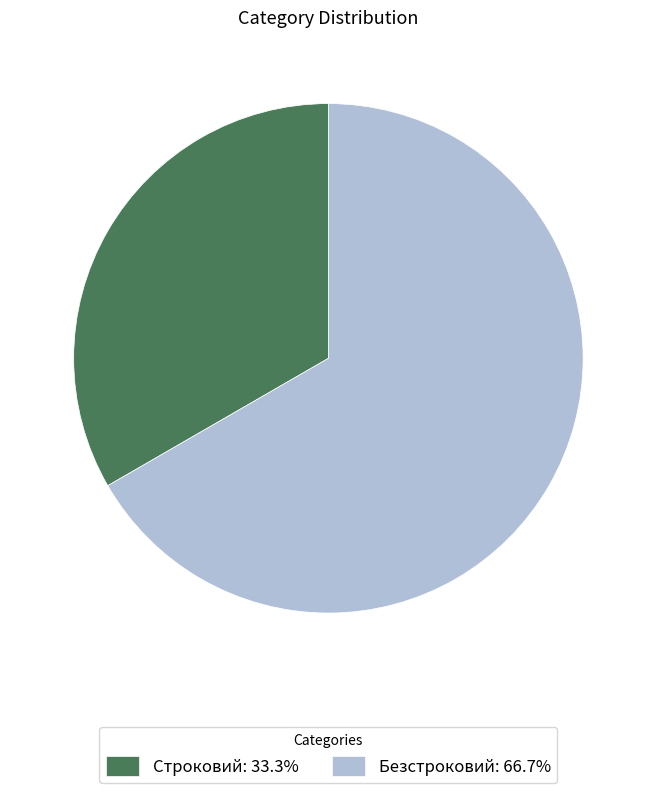

What is the ratio of the value at Строковий: 33.3% to the value at Безстроковий: 66.7%?

0.5